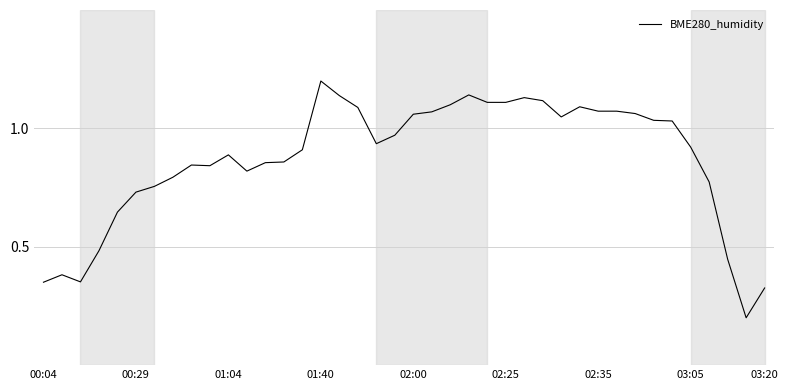

Does the chart display data point markers on the line(s)?

No